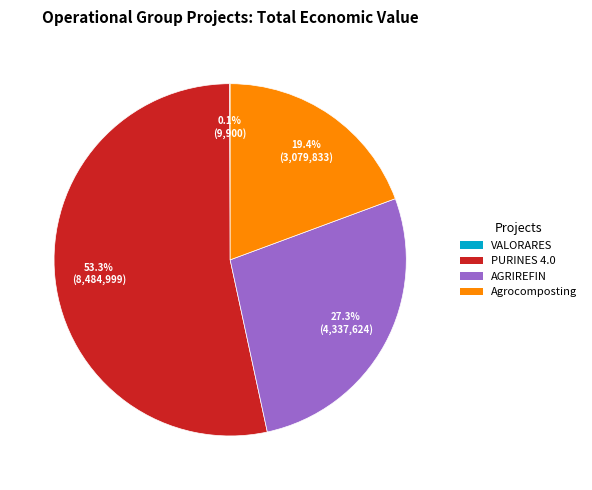

True or false: Agrocomposting accounts for 27% of the total.

False